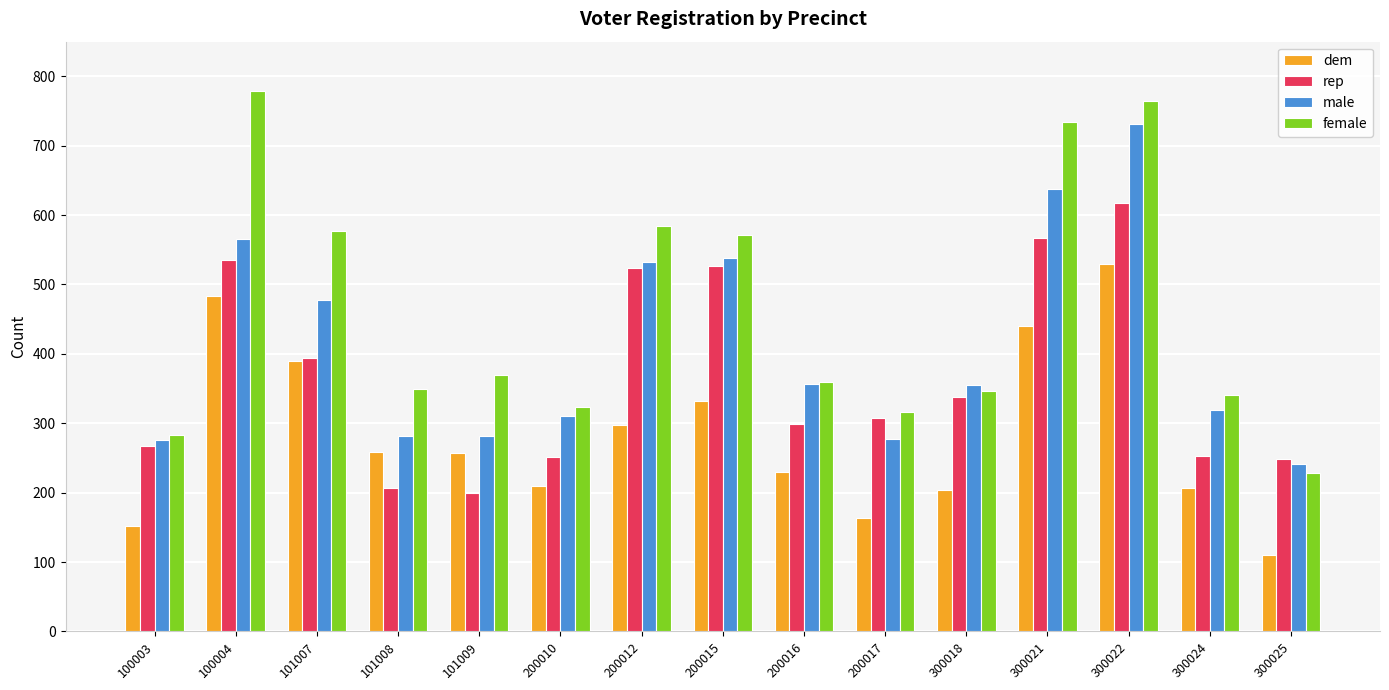

How many data points in dem are less than 257?

7